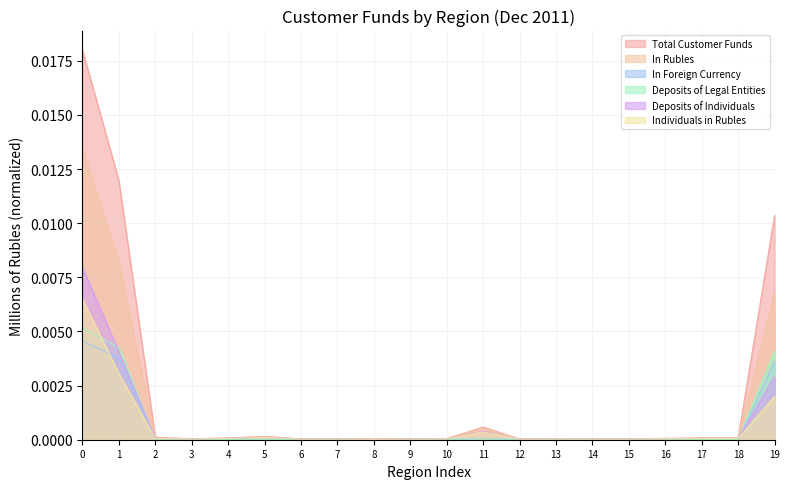

The In Rubles series shows 0.0 at 10. True or false?

True